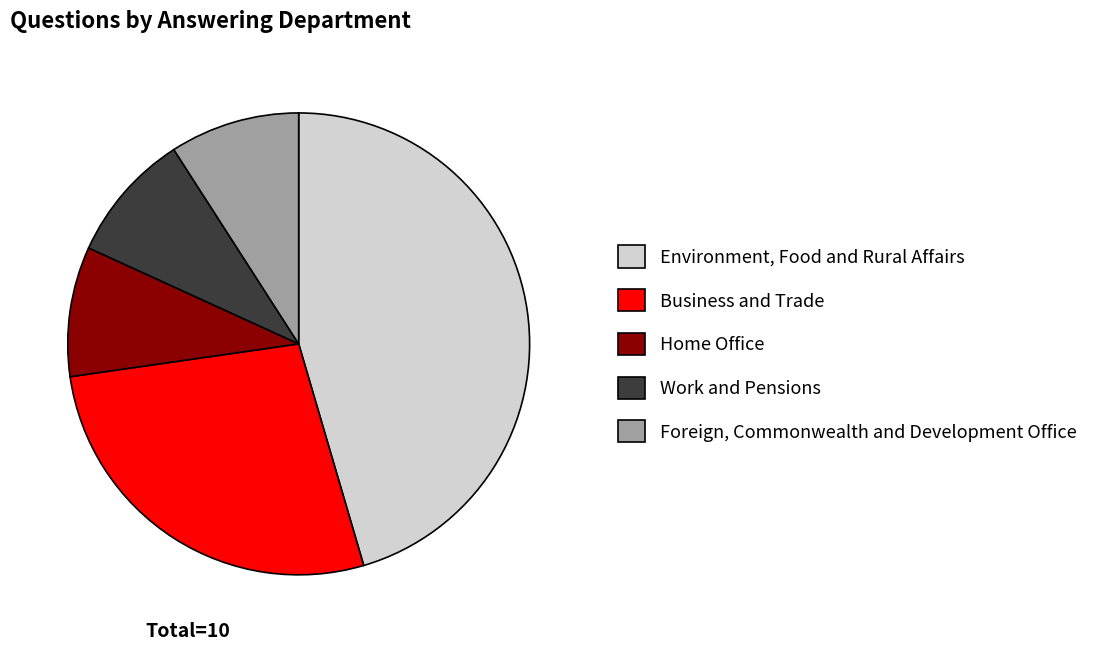

Does any single category account for the majority?

No